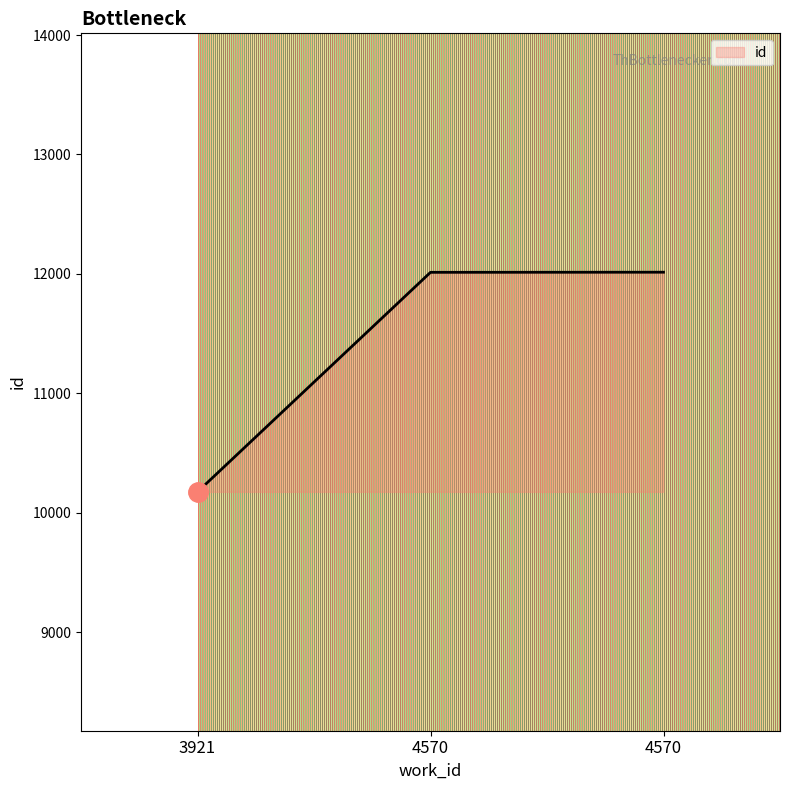

What is the difference between the maximum and minimum values?

1839